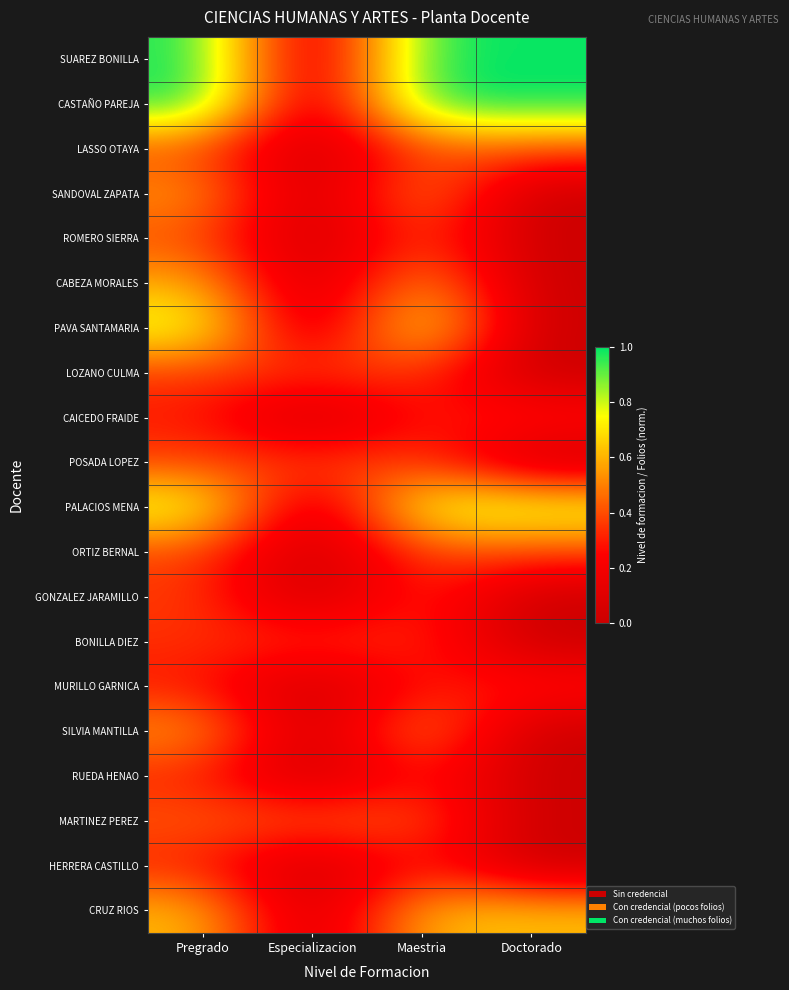

At which category does the chart reach its peak across all series?

Pregrado